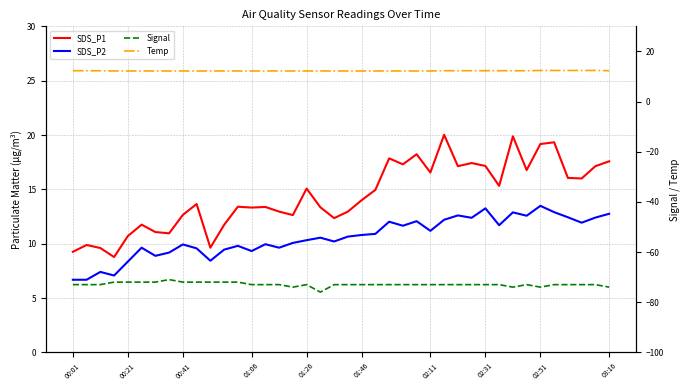

What is the total value across all series at 23?

-30.9